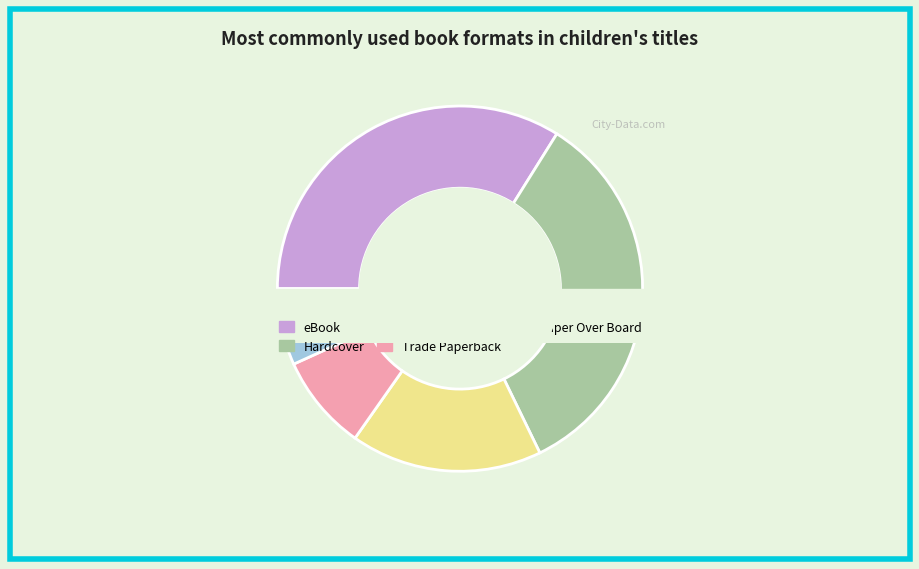

Do Trade Paperback and Hardcover together represent more than half of the pie?

No